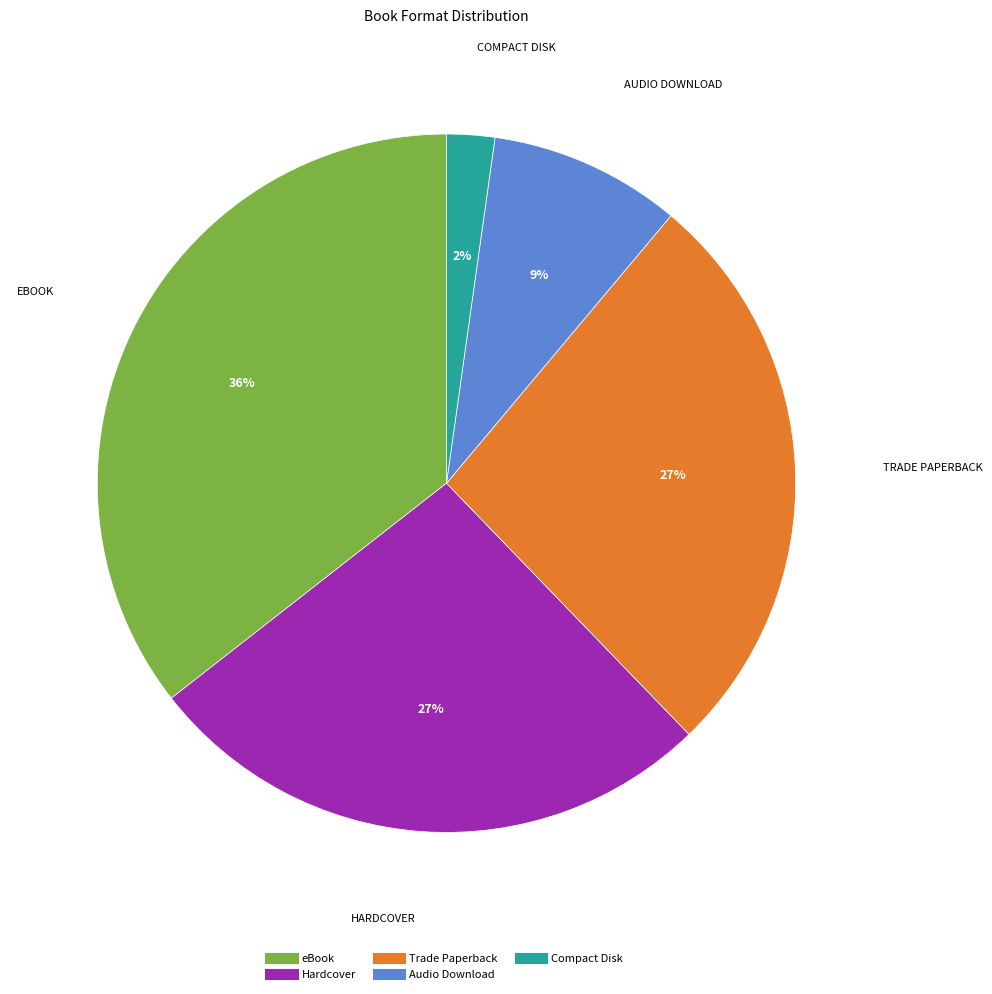

To the nearest percent, what is the combined percentage of Compact Disk and Hardcover?

29%